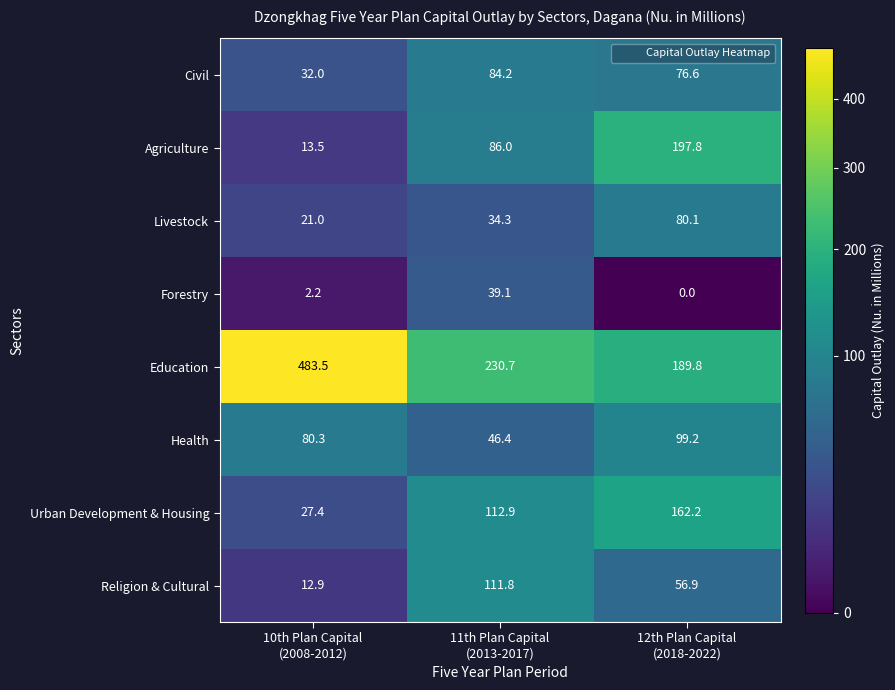

Reading right to left, transcribe all the data shown in this chart.

Civil: 76.6	84.2	32.0
Agriculture: 197.8	86.0	13.5
Livestock: 80.1	34.3	21.0
Forestry: 0.0	39.1	2.2
Education: 189.8	230.7	483.5
Health: 99.2	46.4	80.3
Urban Development & Housing: 162.2	112.9	27.4
Religion & Cultural: 56.9	111.8	12.9